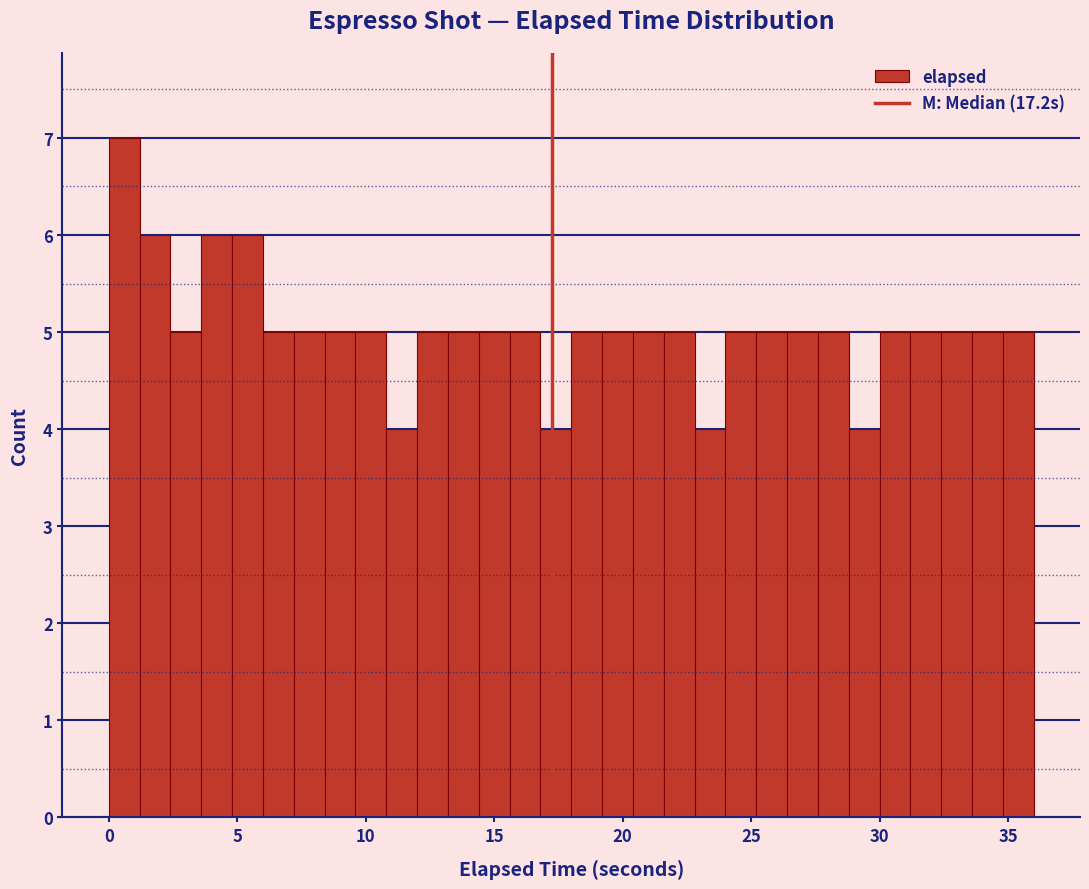

Around what value on the x-axis is the tallest bar? Give the approximate position of its centre, as read against the axis.

0.5